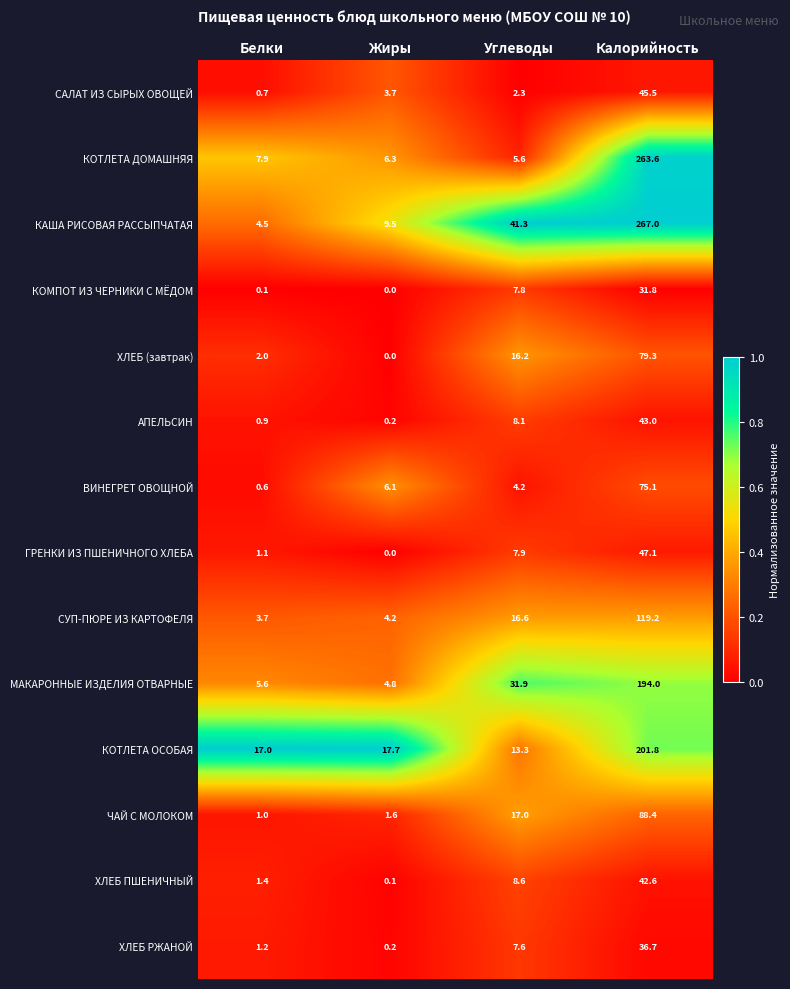

What is the difference between the maximum and minimum values in the ХЛЕБ (завтрак) series?

79.3